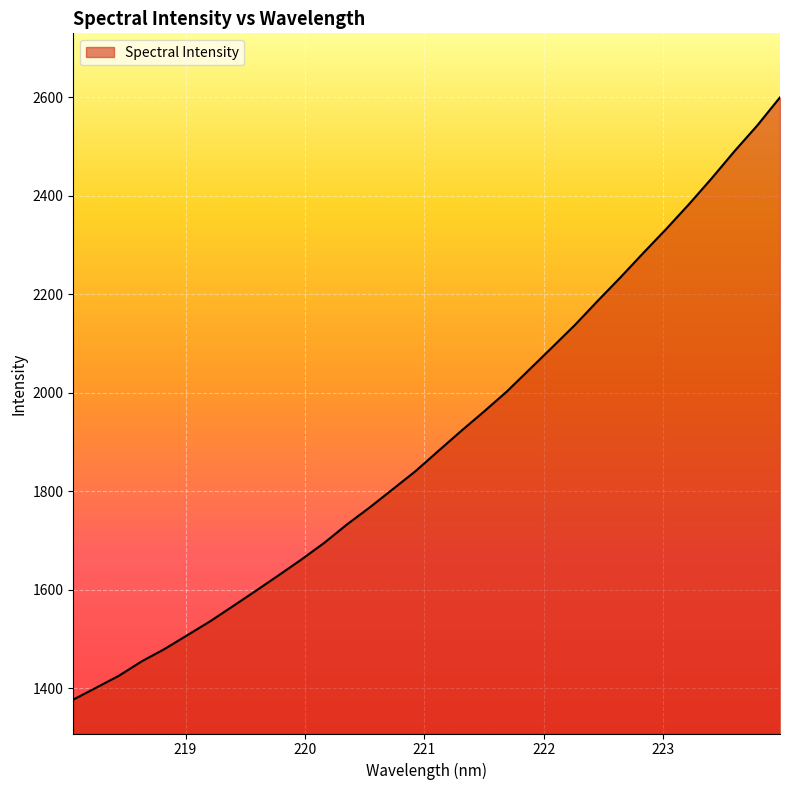

What is the difference between the maximum and minimum values?

1223.1